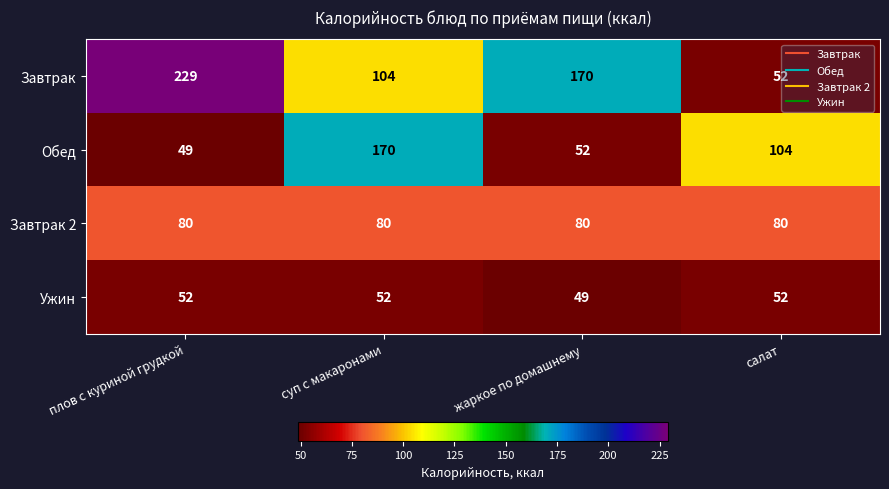

Which series has the widest spread of values?

Завтрак